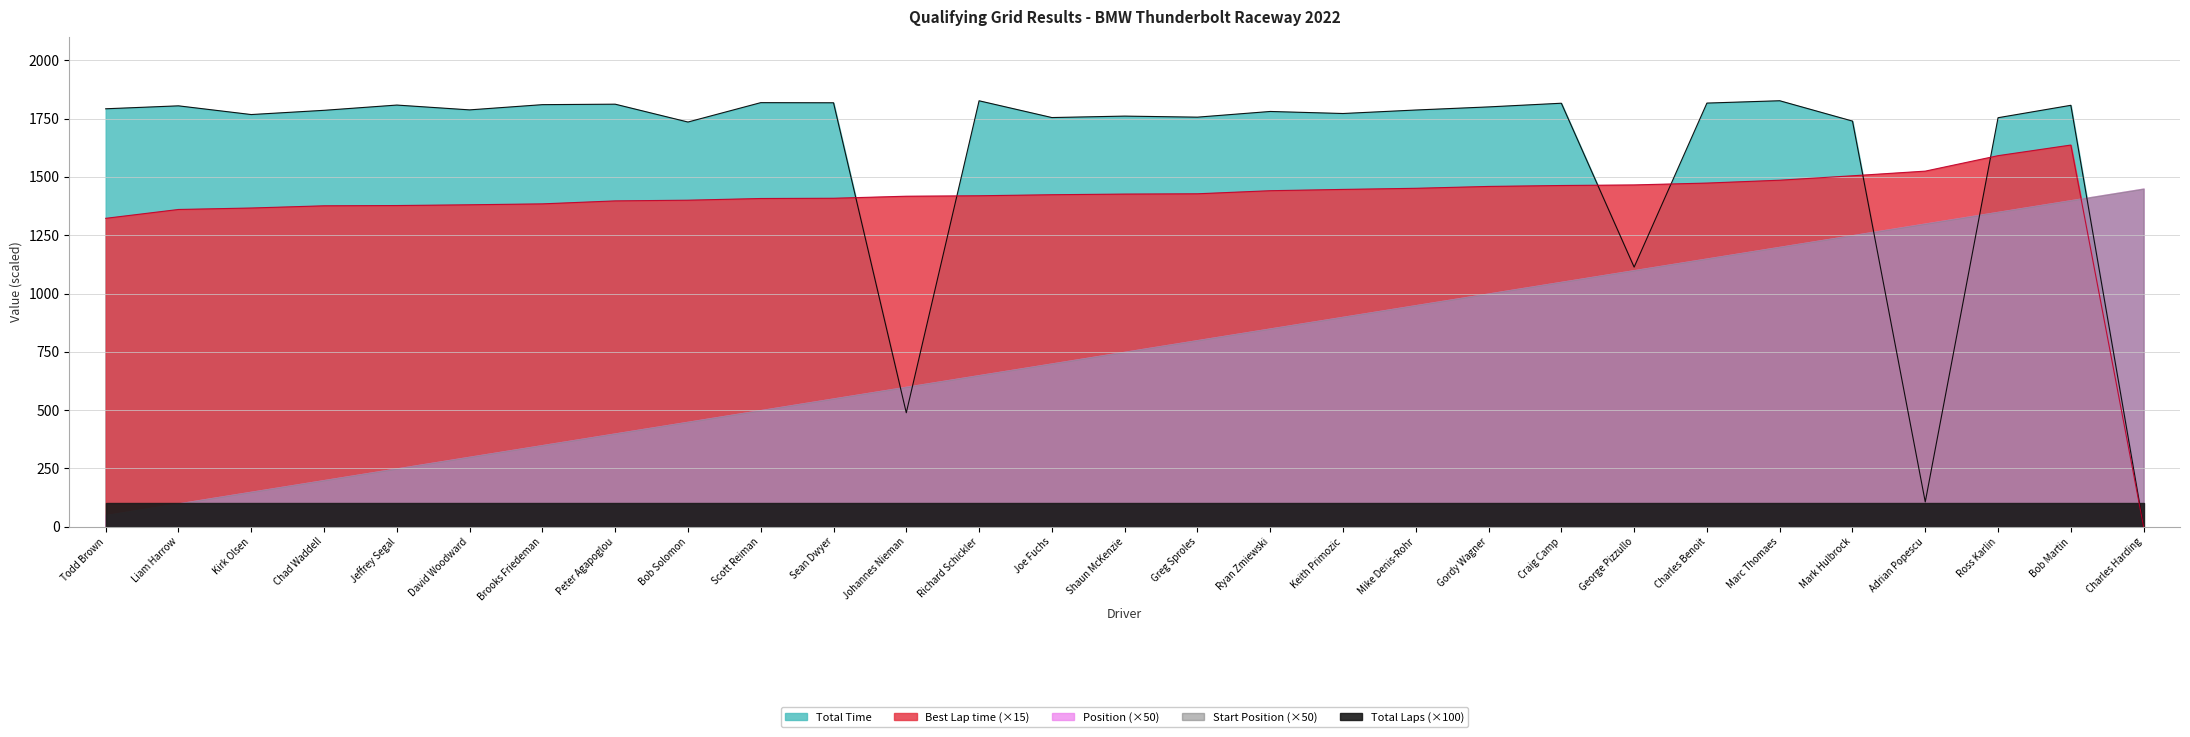

Is it true that Best Lap time equals 91.8 at Jeffrey Segal?

True